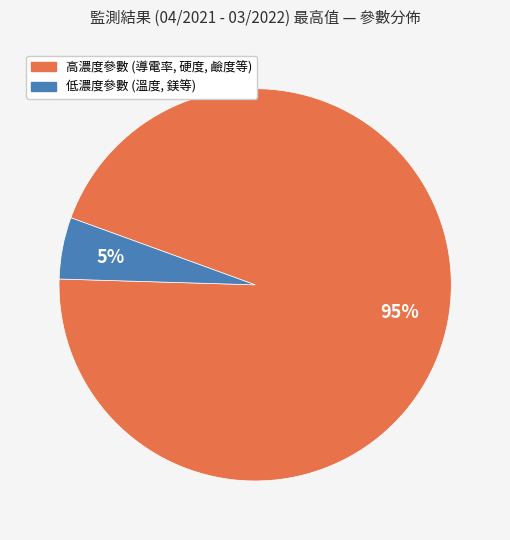

To the nearest percent, what is the difference between the largest and smallest slice percentages?

90%